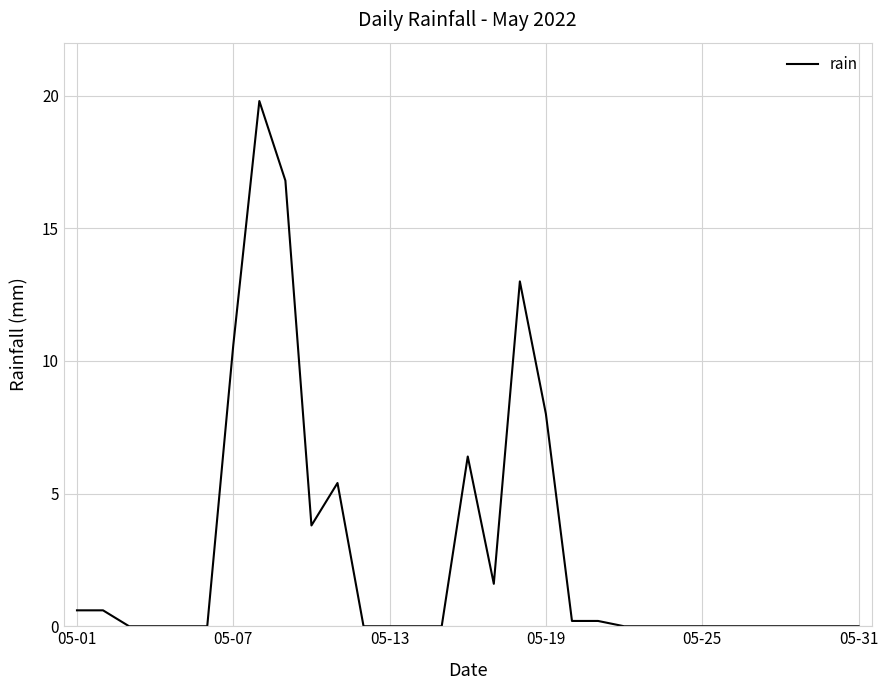

The value at 05-13 is 0.0. True or false?

True